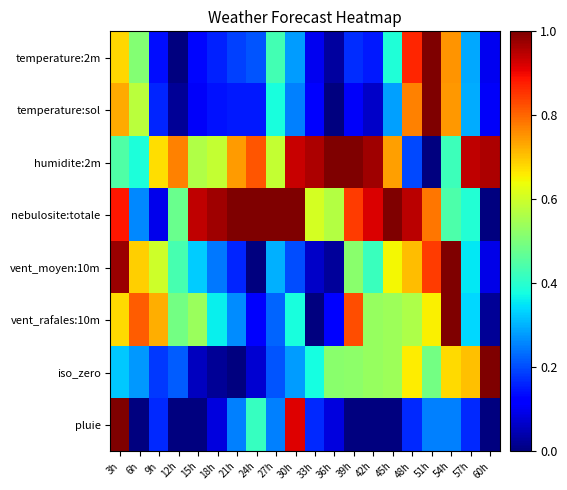

Which category has the lowest value across all series?

12h